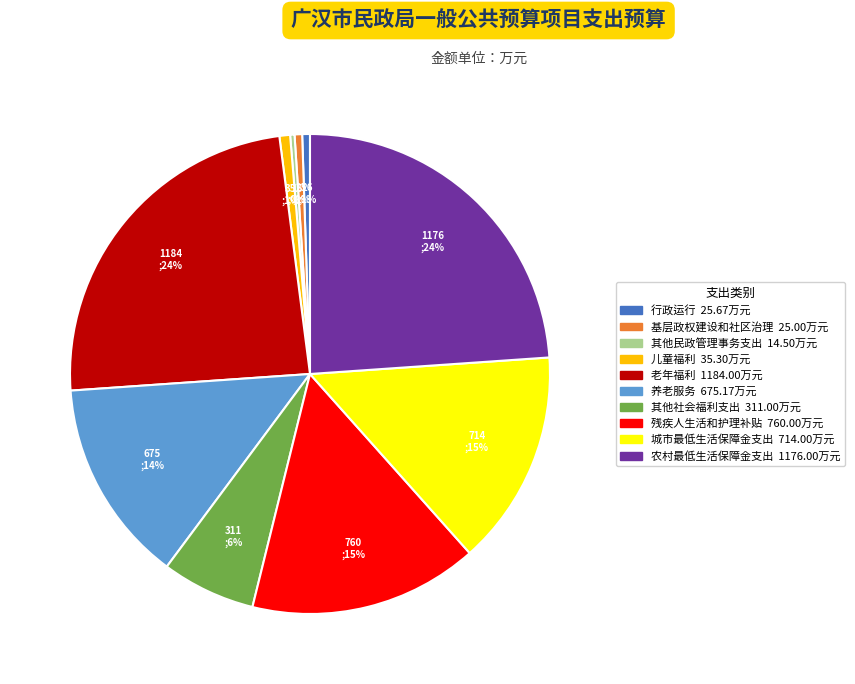

To the nearest percent, what percentage of the pie is 残疾人生活和护理补贴?

15%